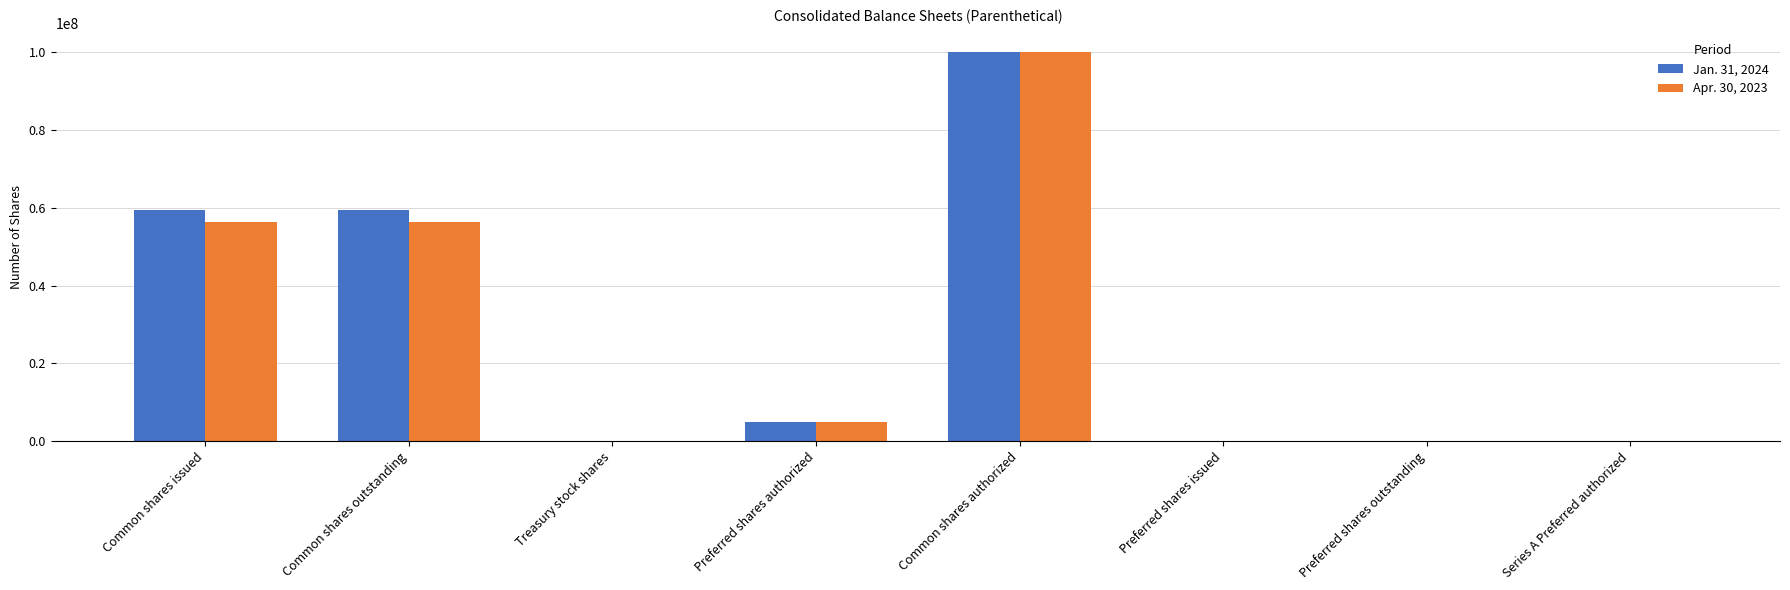

What is the greatest value displayed?

100000000